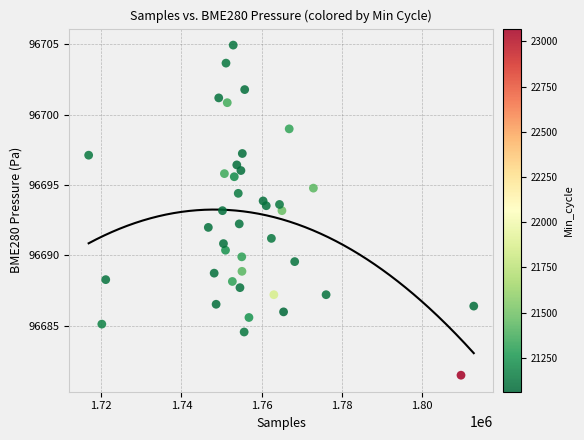

What is the range of X values (max minus min)?

96117.0